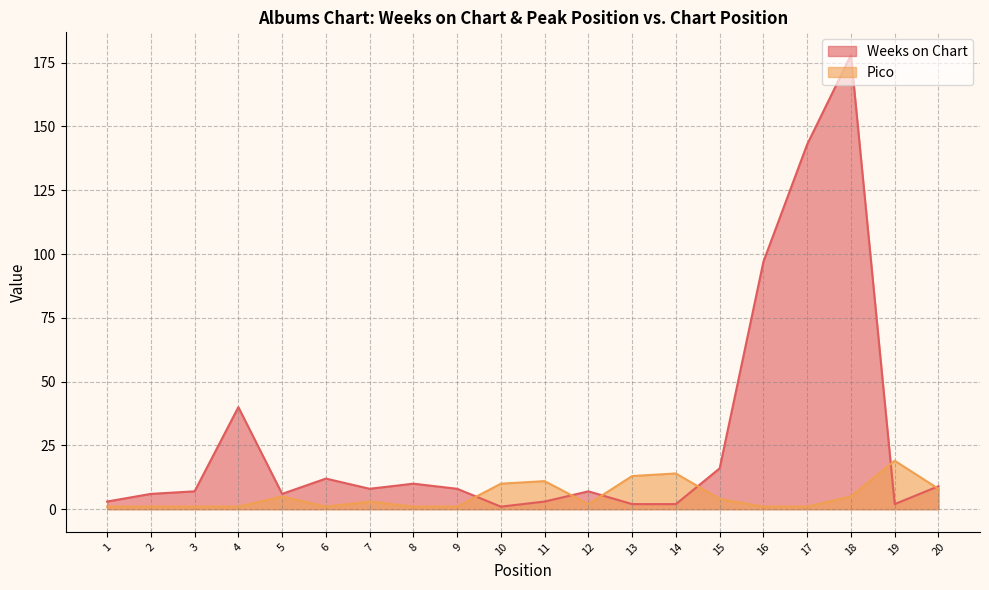

What value does the Weeks on Chart series have at 17?

143